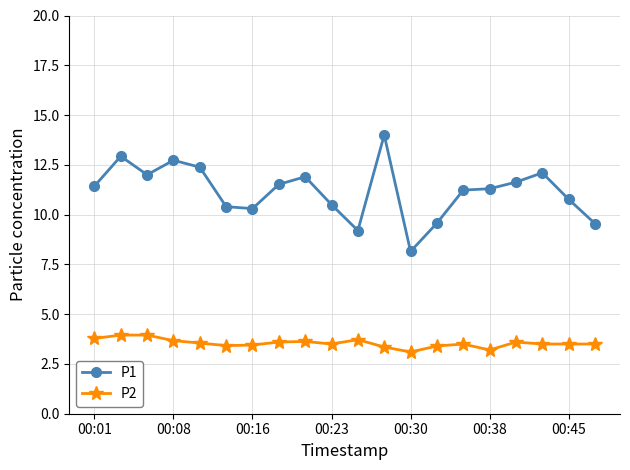

What is the highest value of the P1 series?

14.0